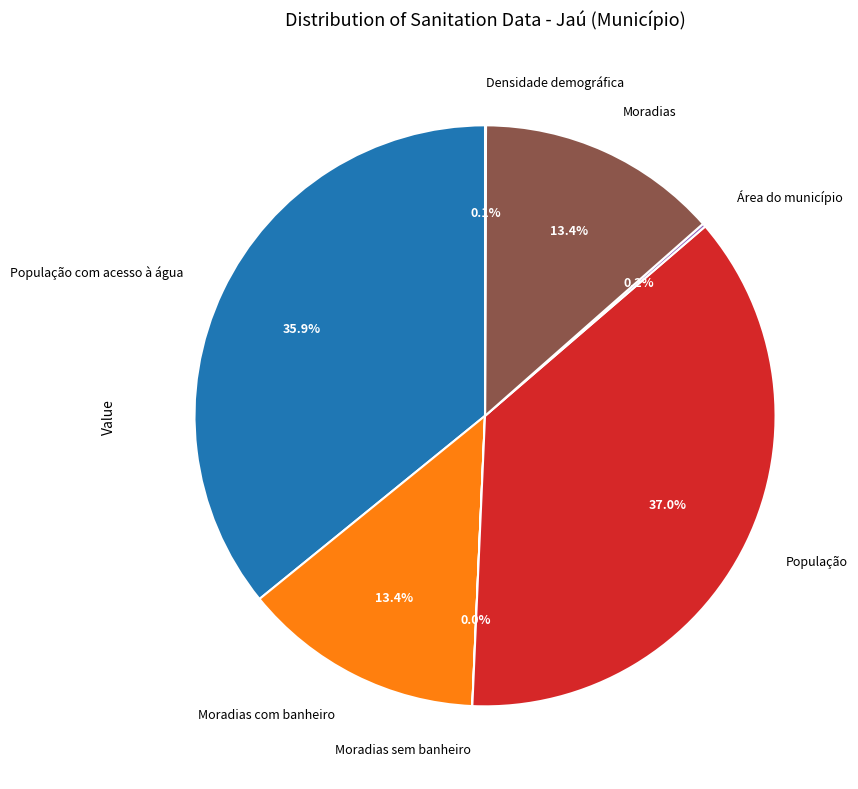

What portion of the pie excludes População?

63.0%